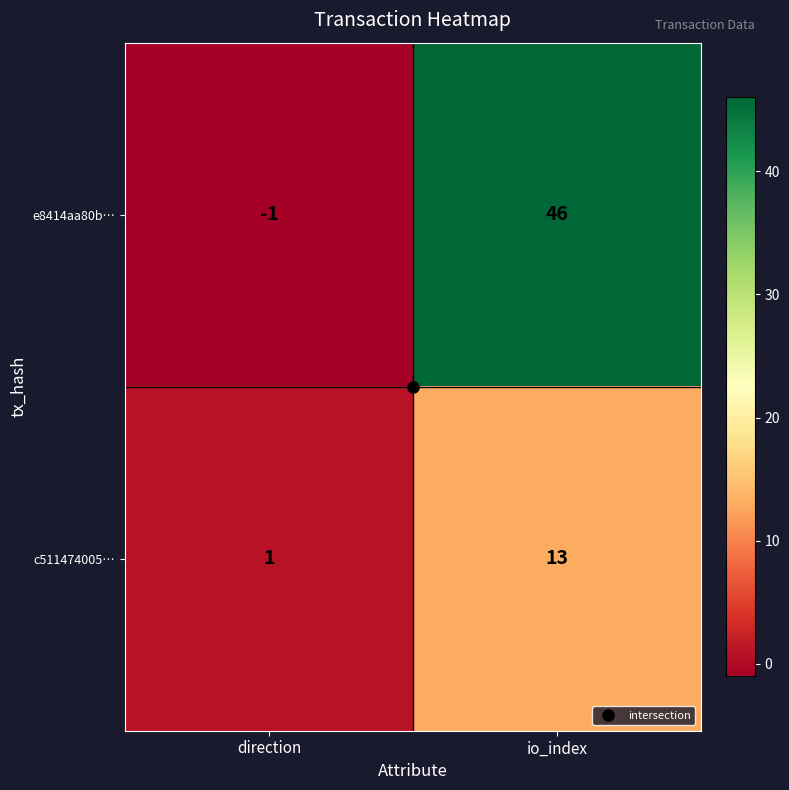

At which category is the sum across all series the highest?

io_index